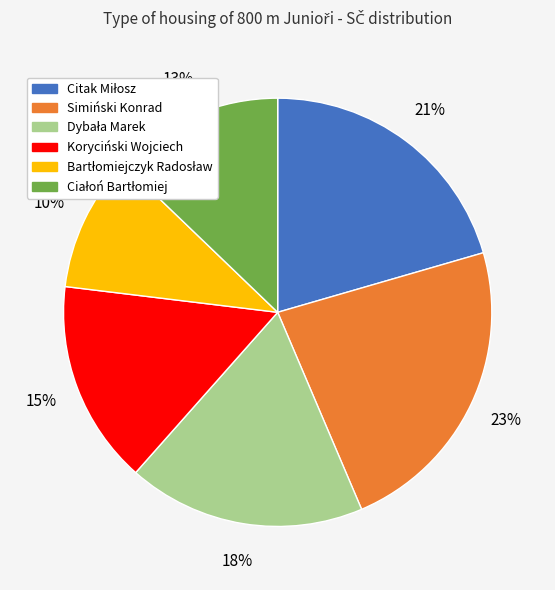

Which slice is the largest?

Simiński Konrad